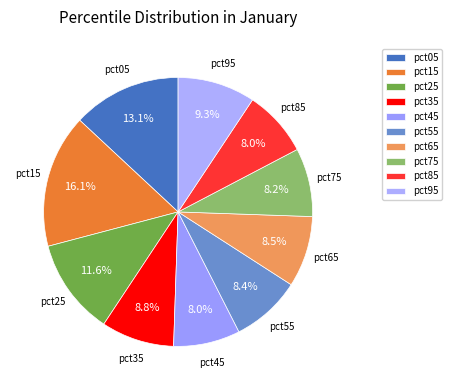

Count the number of slices in the pie.

10